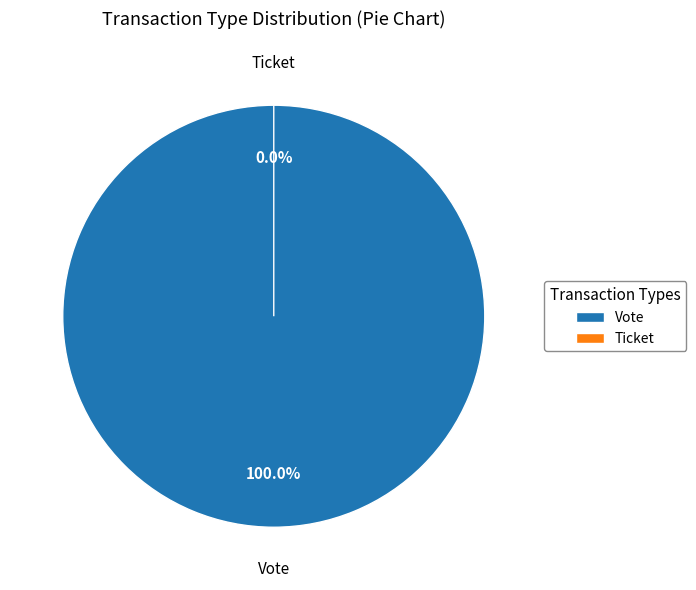

How many segments does this pie chart have?

2